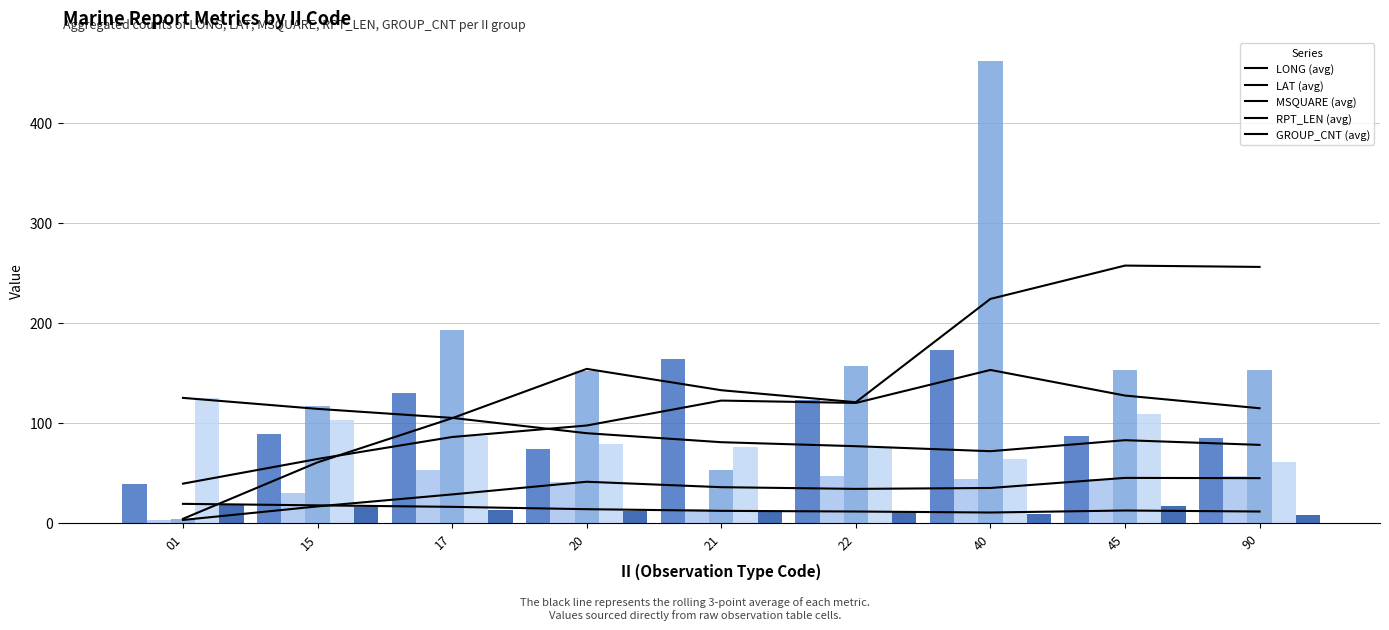

What is the maximum value shown in the chart?

462.0